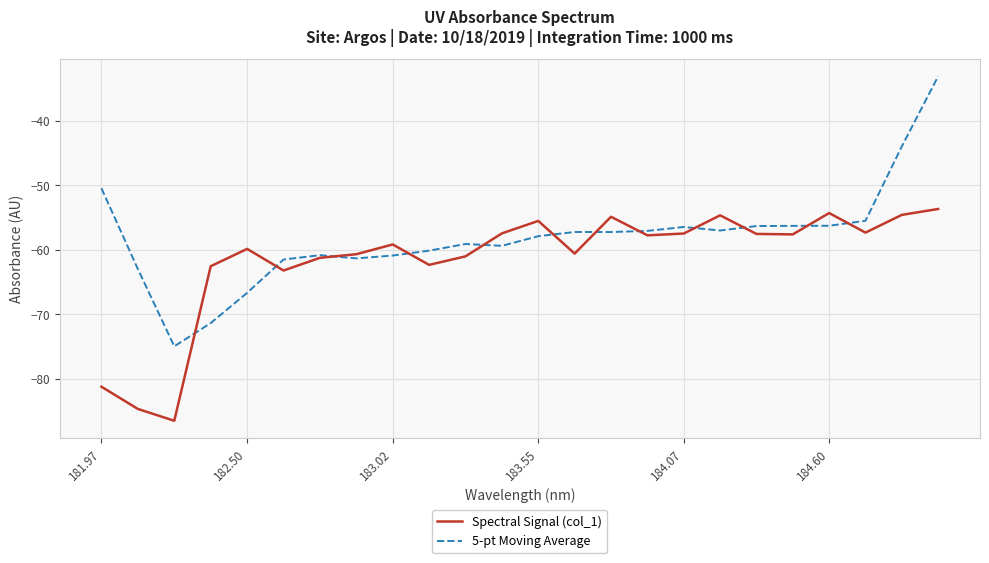

What is the greatest value displayed?

-33.1